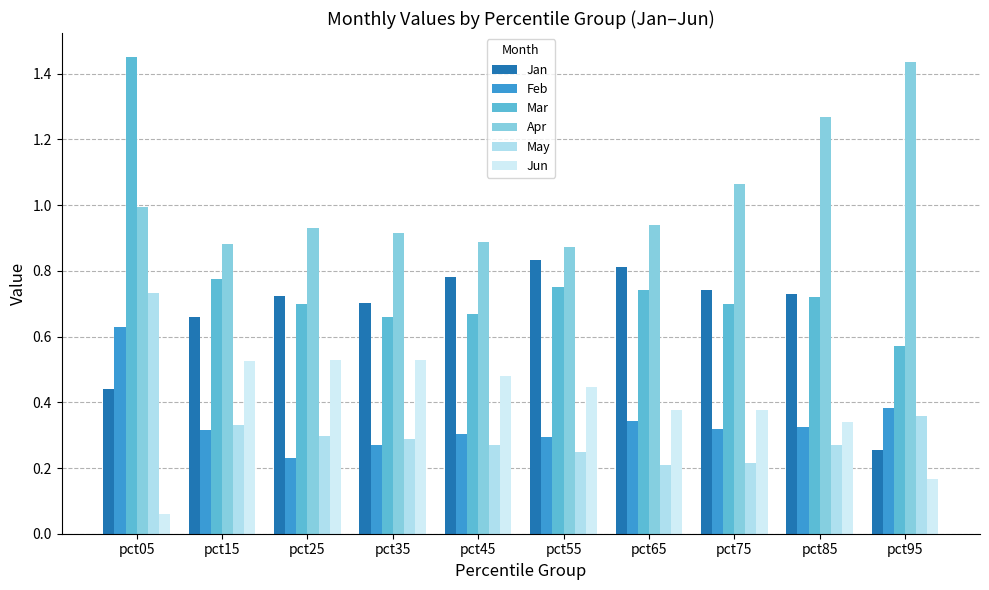

Between pct45 and pct85, which is larger?

pct45